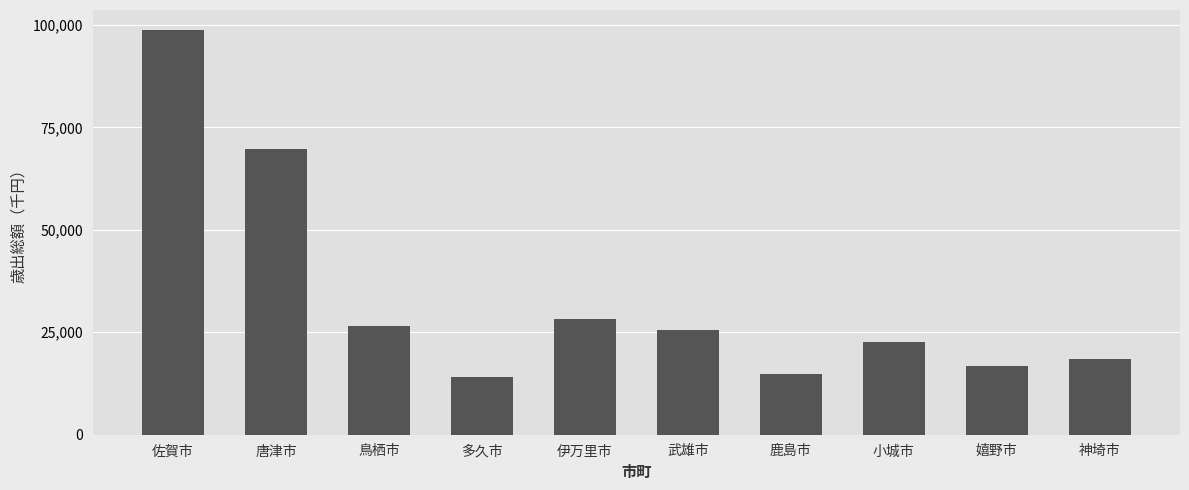

What is the label of the 10th bar from the left?

神埼市